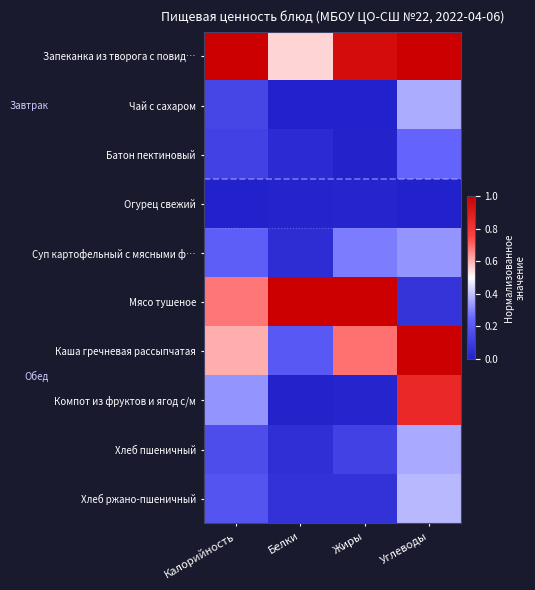

What is the spread (max minus min) of values at Углеводы?

1.0